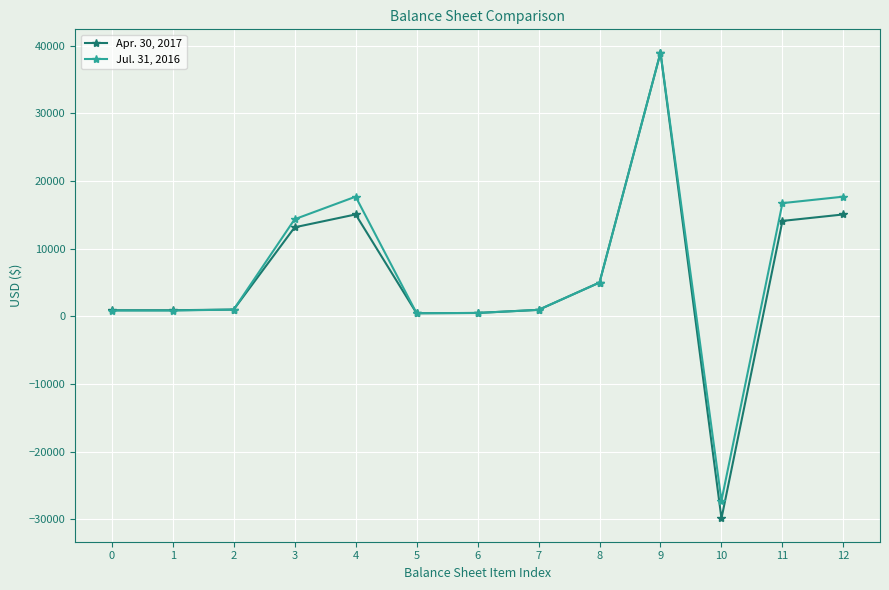

What is the greatest value displayed?

39000